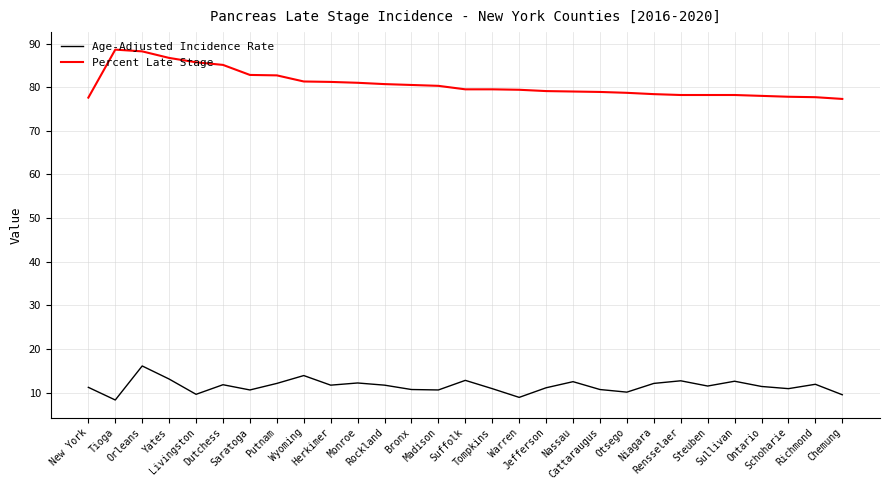

Which series has the largest total across all categories?

Percent Late Stage